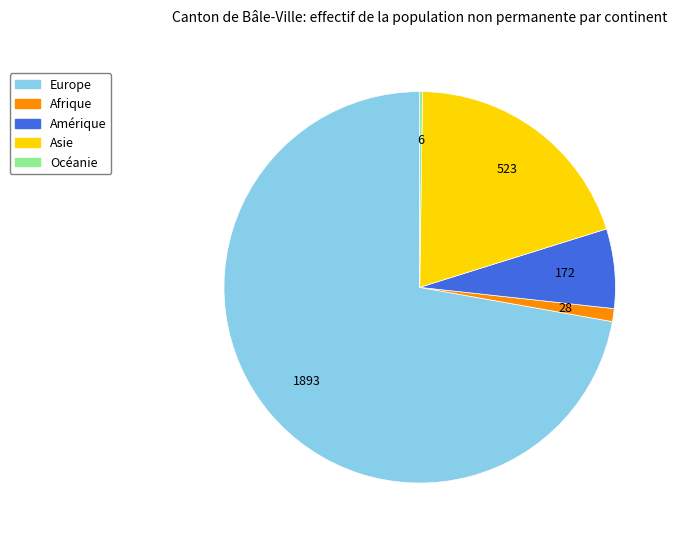

Is there a majority slice in this chart?

Yes